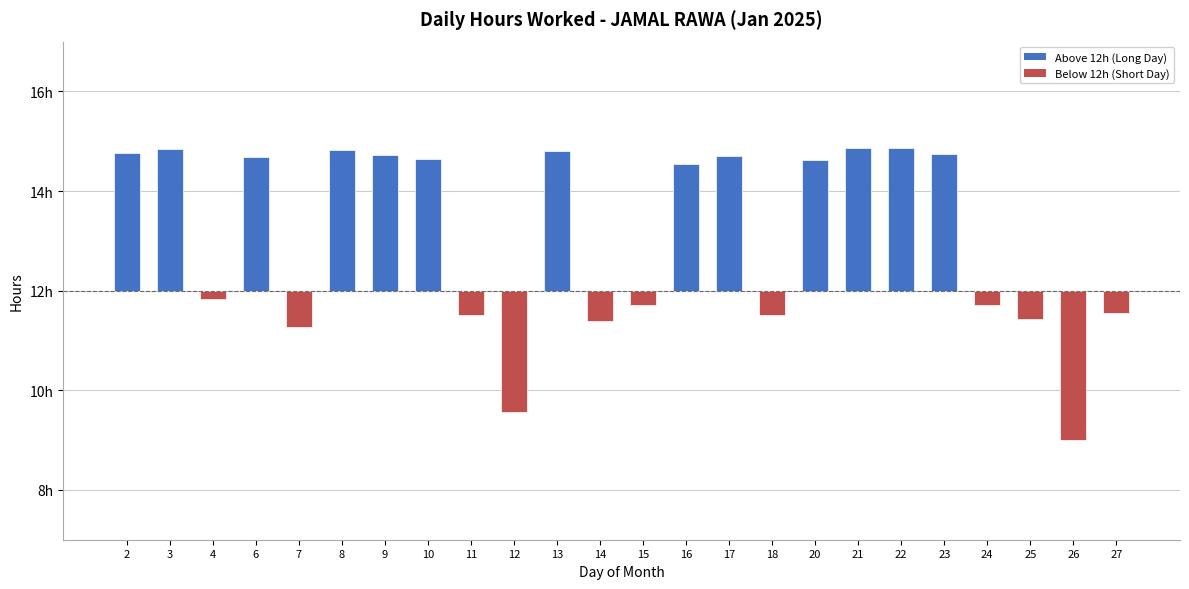

The chart shows a value of 2.7 at 9. True or false?

True